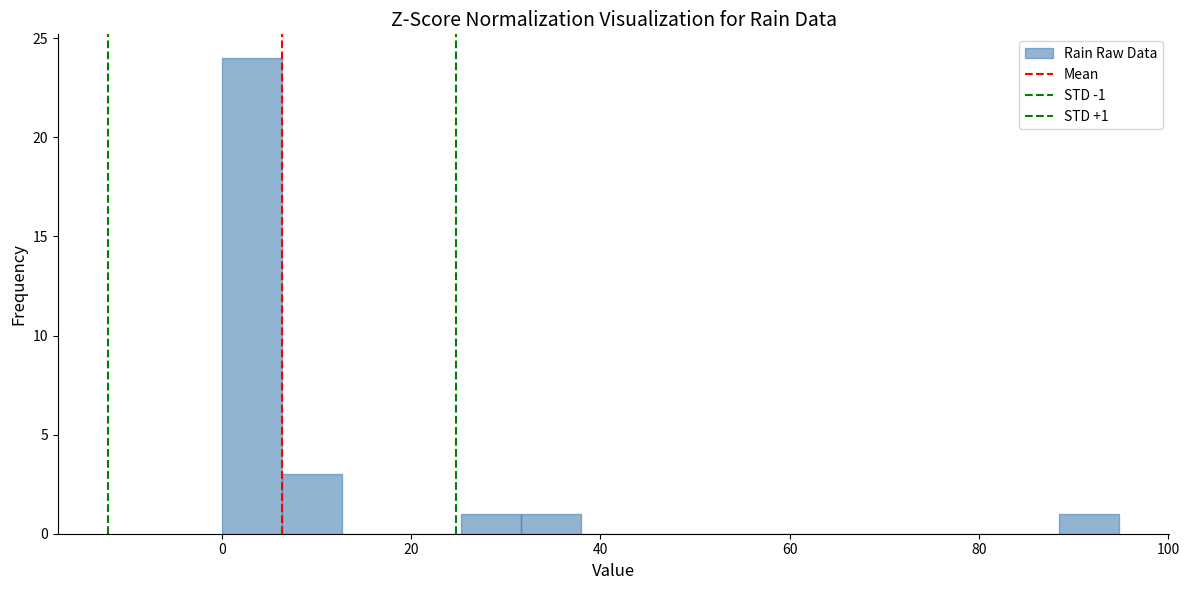

Around what value on the x-axis is the tallest bar? Give the approximate position of its centre, as read against the axis.

4